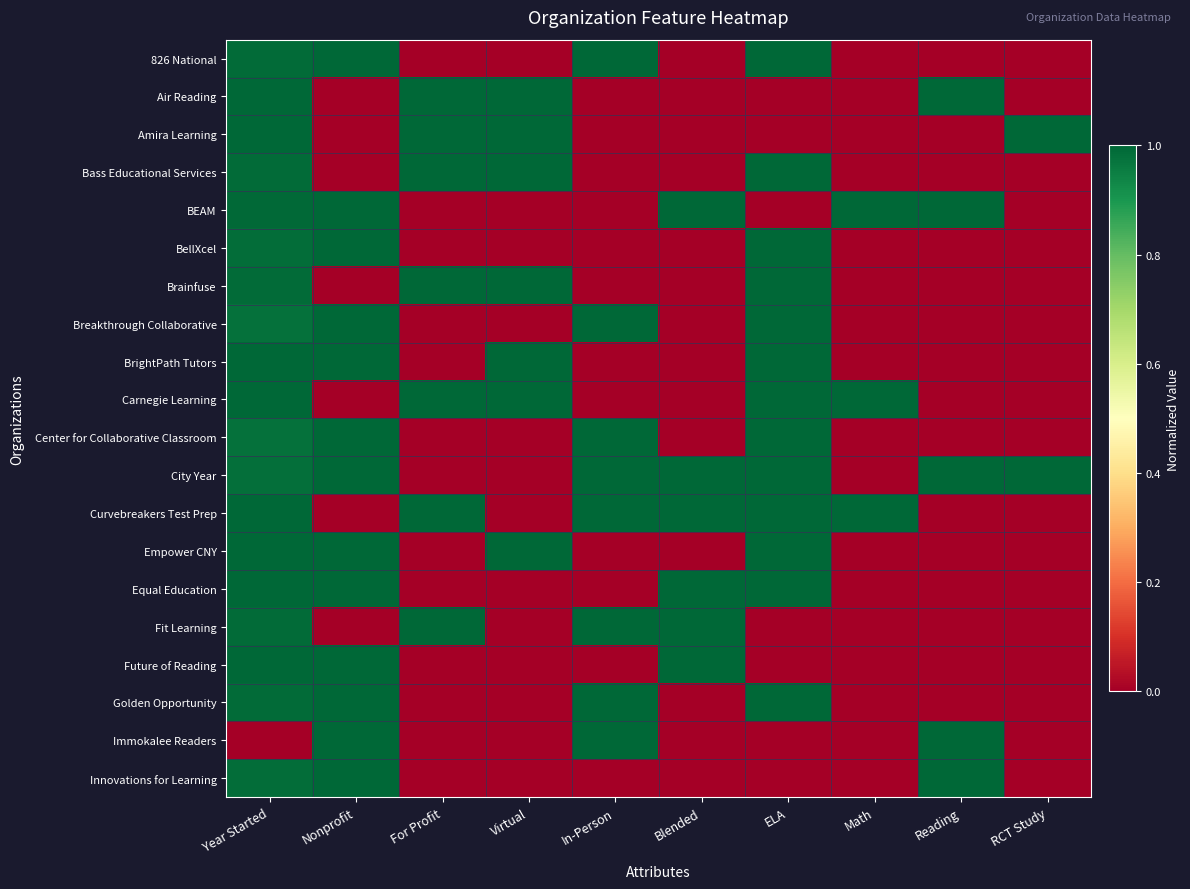

At how many categories does at least one series exceed 0?

10